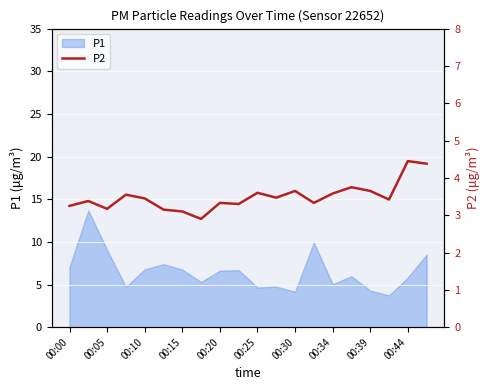

True or false: P1 has a value of 2.5 at 00:30.

False